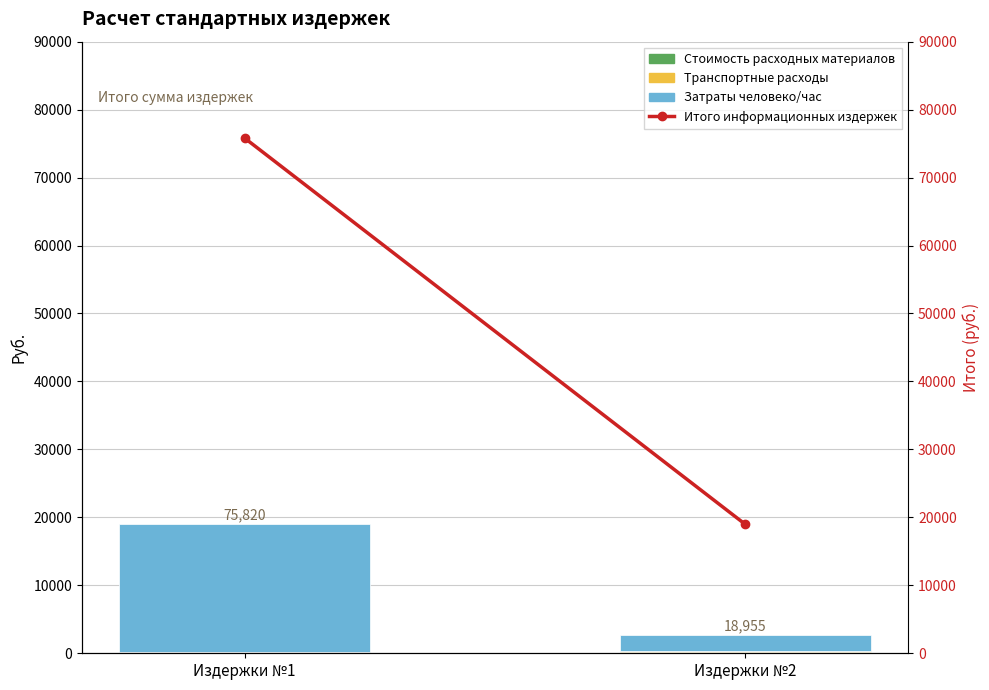

At which category is the sum across all series the highest?

Издержки №1